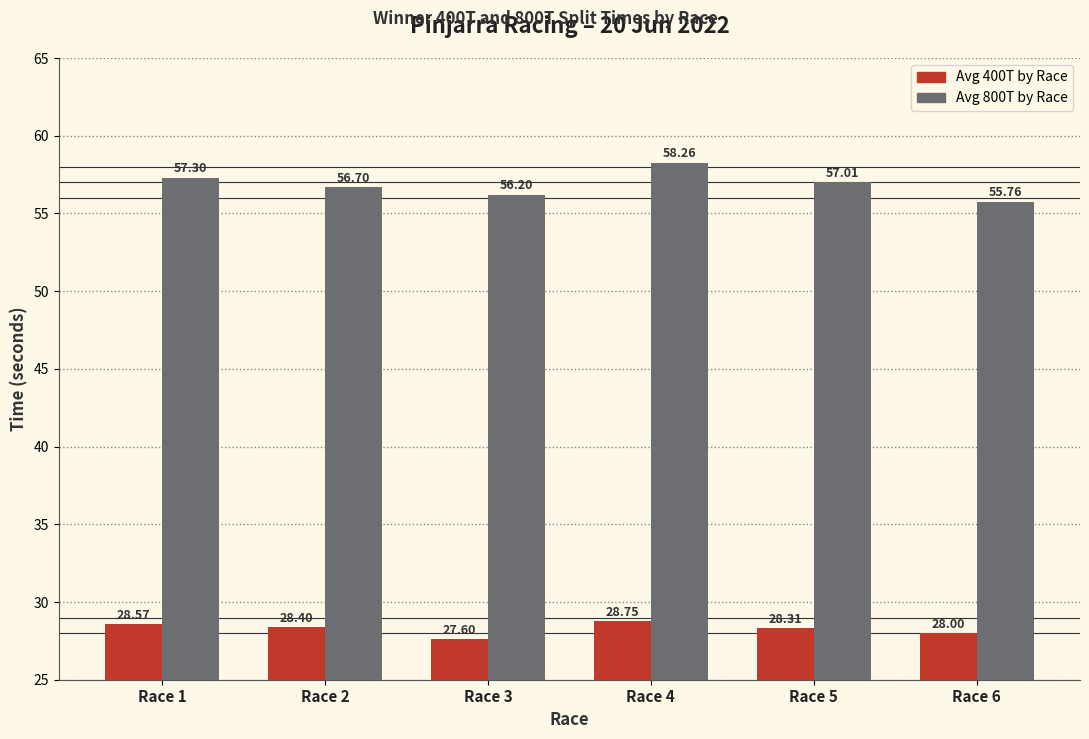

At which category does the chart reach its minimum across all series?

Race 3